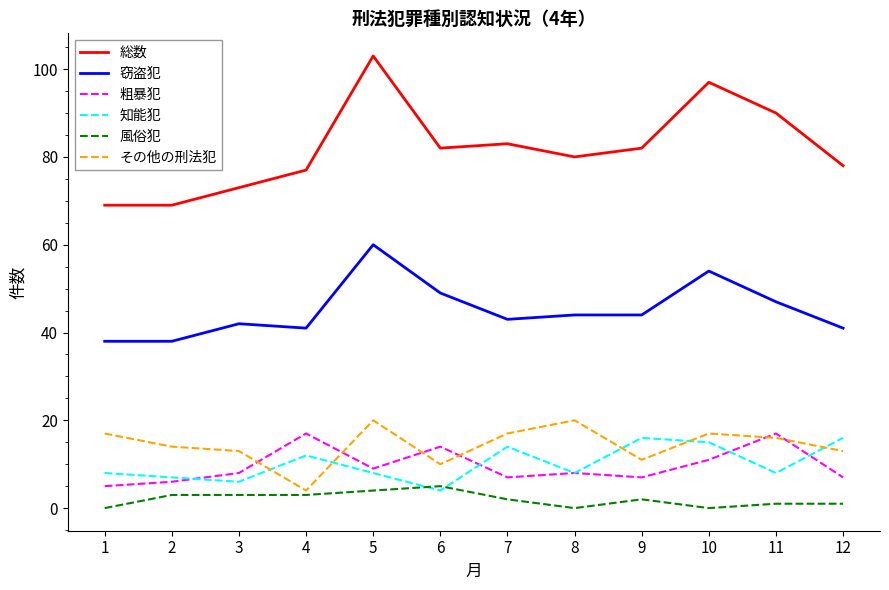

What are all the series names shown in the legend?

総数, 窃盗犯, 粗暴犯, 知能犯, 風俗犯, その他の刑法犯